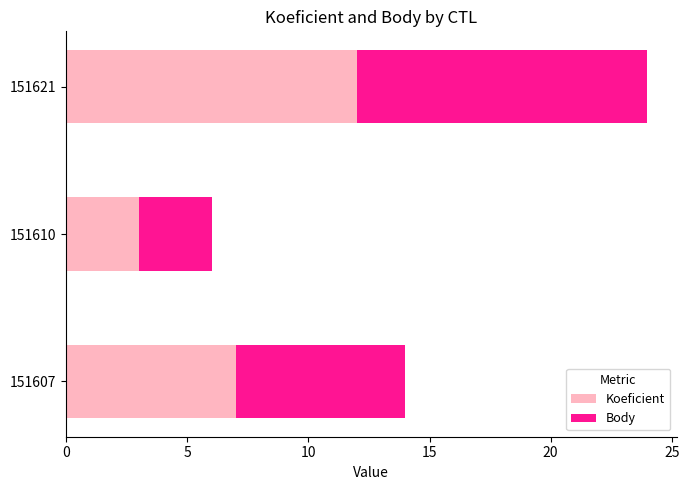

List the labels in order of Koeficient value, largest first.

151621, 151607, 151610